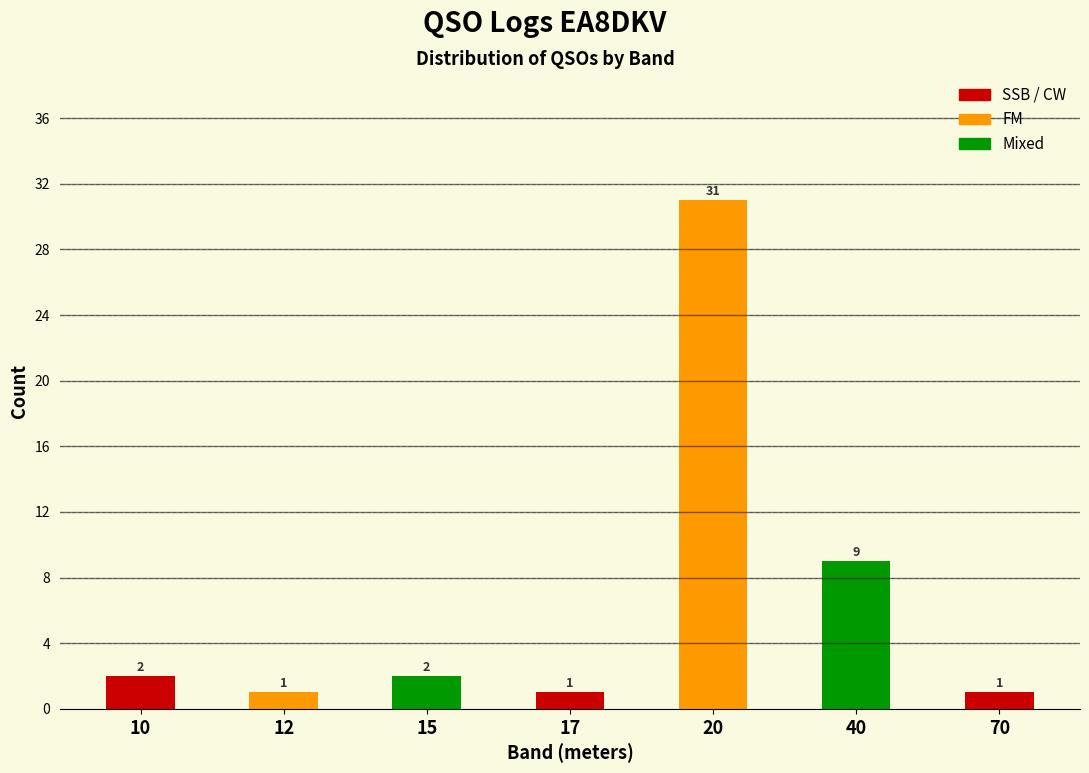

Reading left to right, transcribe all the data shown in this chart.

10=2	12=1	15=2	17=1	20=31	40=9	70=1